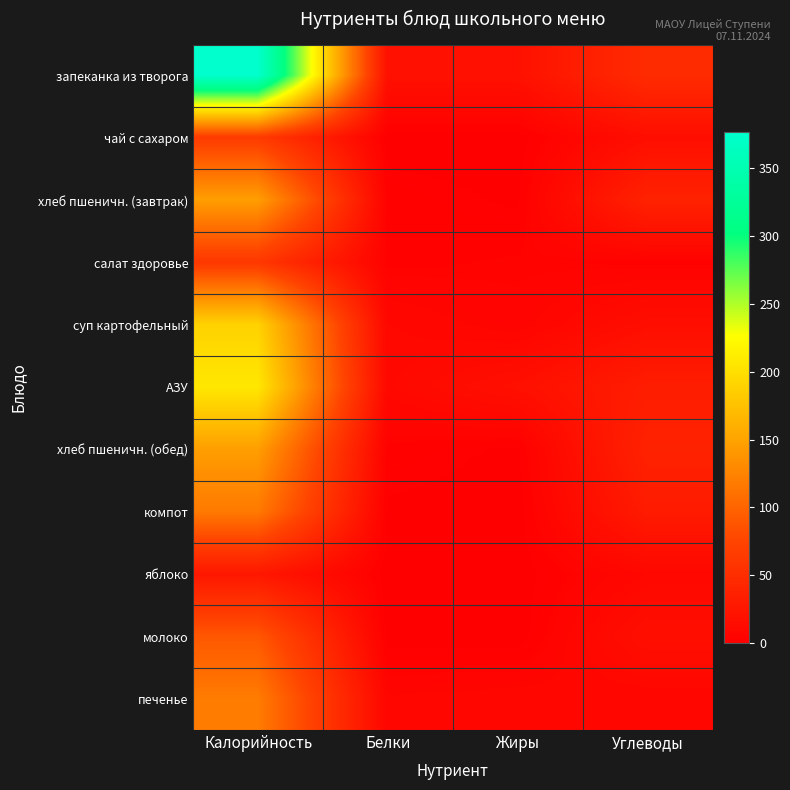

Reading left to right, what are all the values shown in this chart?

запеканка из творога: Калорийность=377	Белки=19	Жиры=19	Углеводы=48
чай с сахаром: Калорийность=65	Белки=0	Жиры=0	Углеводы=16
хлеб пшеничн. (завтрак): Калорийность=146	Белки=3	Жиры=1	Углеводы=38
салат здоровье: Калорийность=61	Белки=3	Жиры=4	Углеводы=3
суп картофельный: Калорийность=189	Белки=9	Жиры=5	Углеводы=16
АЗУ: Калорийность=207	Белки=10	Жиры=18	Углеводы=32
хлеб пшеничн. (обед): Калорийность=146	Белки=3	Жиры=1	Углеводы=38
компот: Калорийность=117	Белки=1	Жиры=0	Углеводы=30
яблоко: Калорийность=26	Белки=0	Жиры=0	Углеводы=9
молоко: Калорийность=90	Белки=0	Жиры=0	Углеводы=17
печенье: Калорийность=119	Белки=7	Жиры=8	Углеводы=7